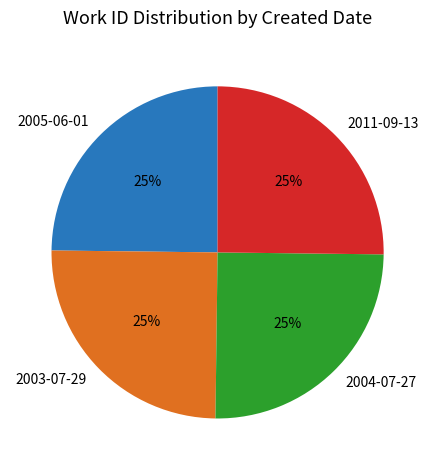

The 2004-07-27 slice represents 11% of the pie. True or false?

False